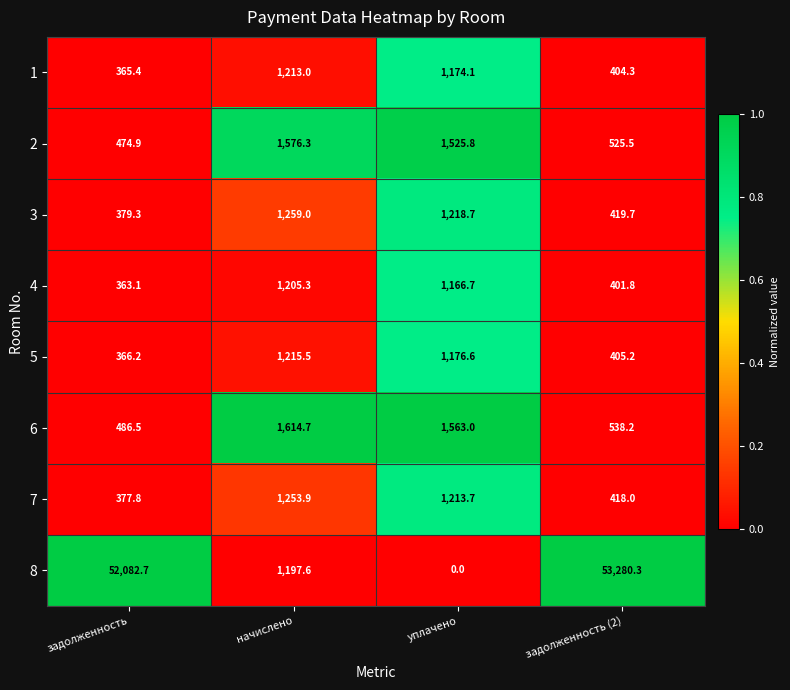

Which series changed the most between задолженность and начислено?

8